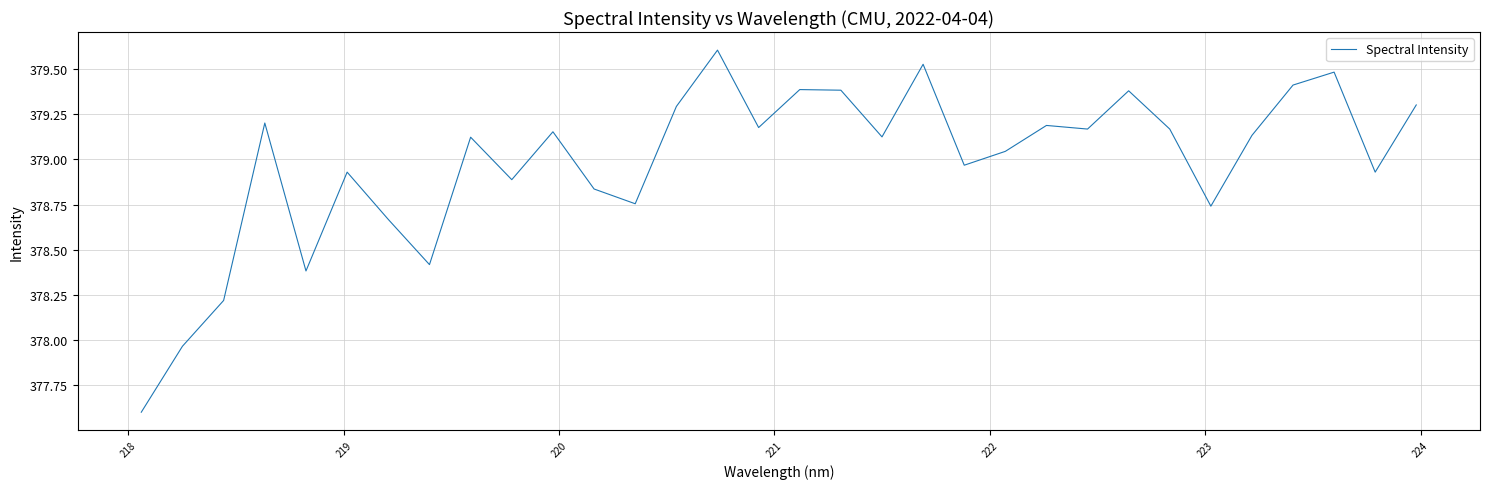

What is the difference between the maximum and minimum values?

2.0